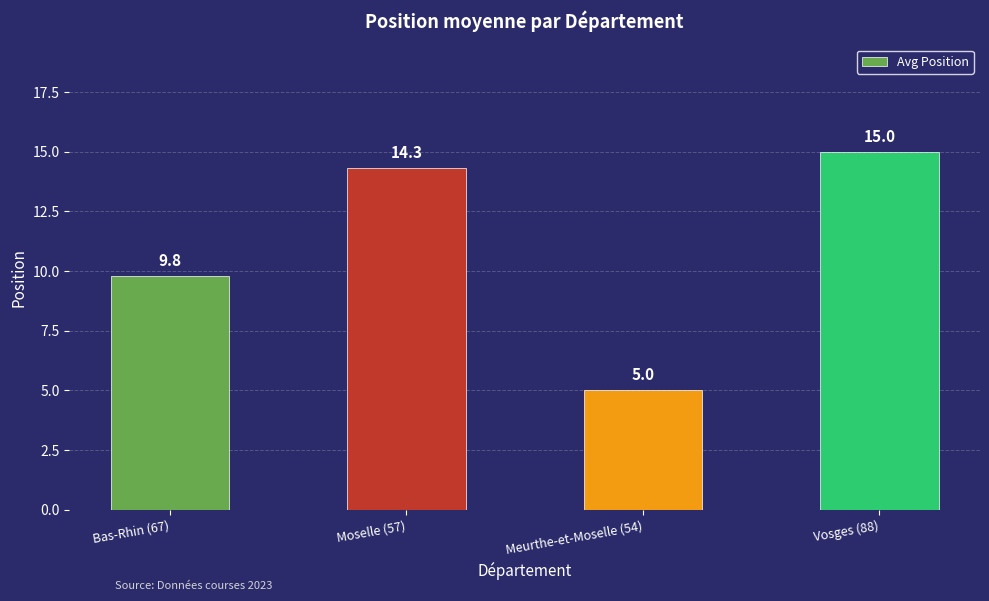

List the labels in order of value, smallest first.

Meurthe-et-Moselle (54), Bas-Rhin (67), Moselle (57), Vosges (88)